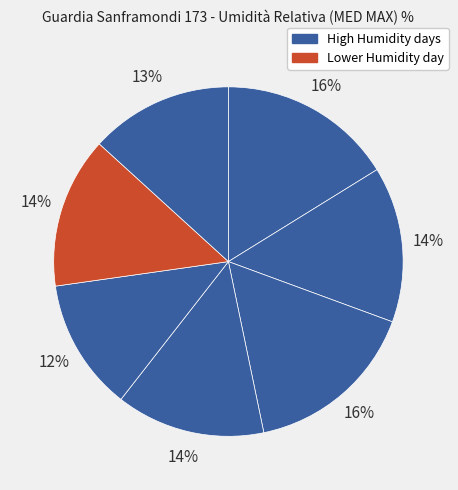

How many slices are in this pie chart?

7